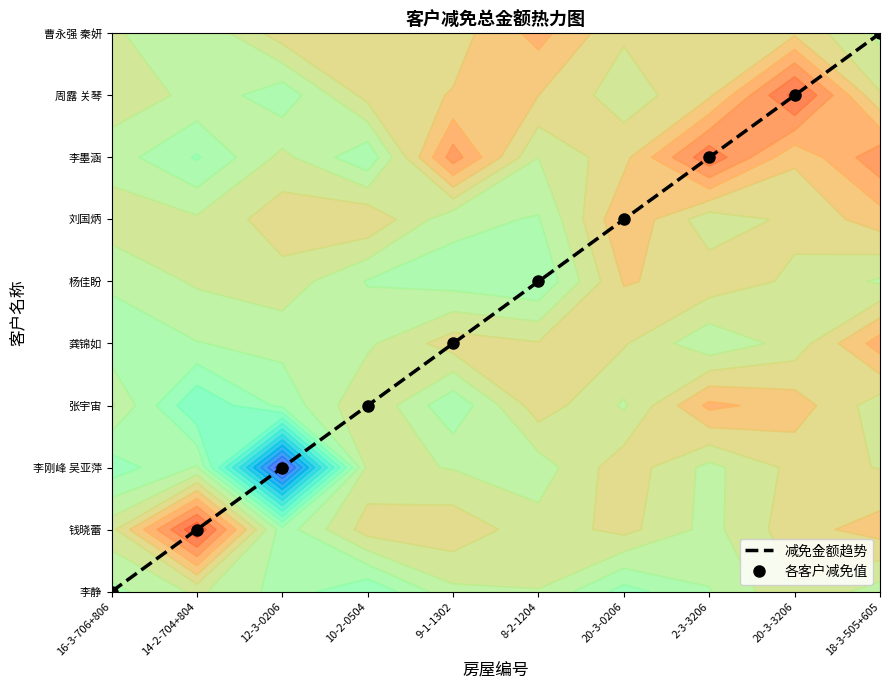

Between 9-1-1302 and 10-2-0504, which is larger?

9-1-1302